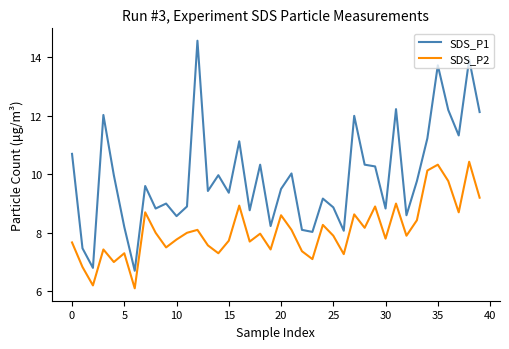

What is the difference between the maximum and minimum values in the SDS_P2 series?

4.3